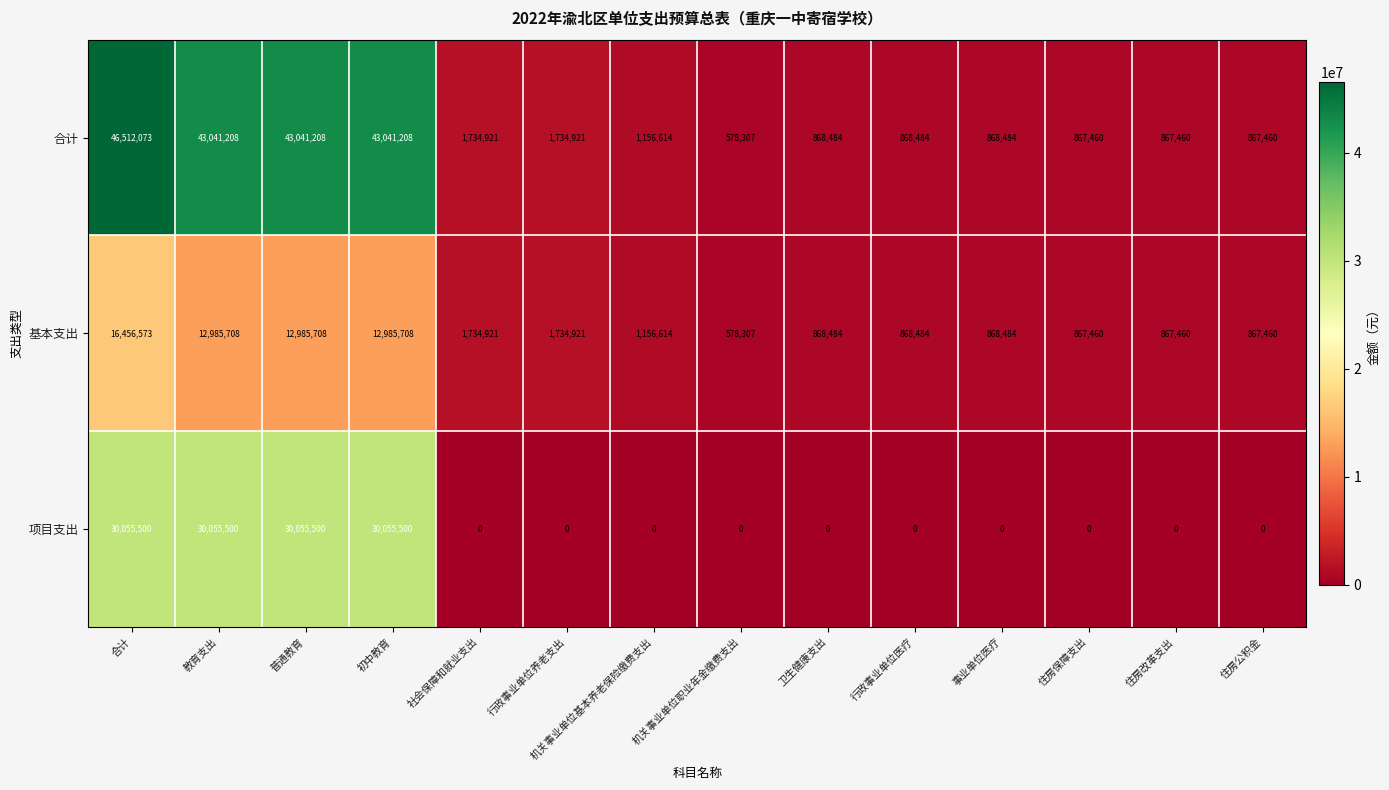

Which series has the largest total across all categories?

合计